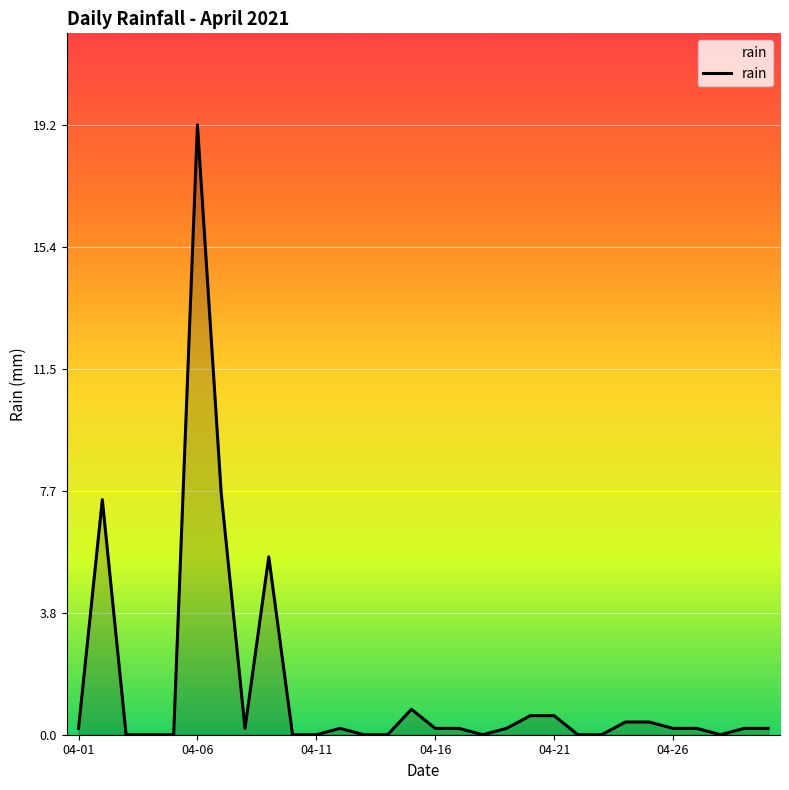

What is the maximum value shown in the chart?

19.2